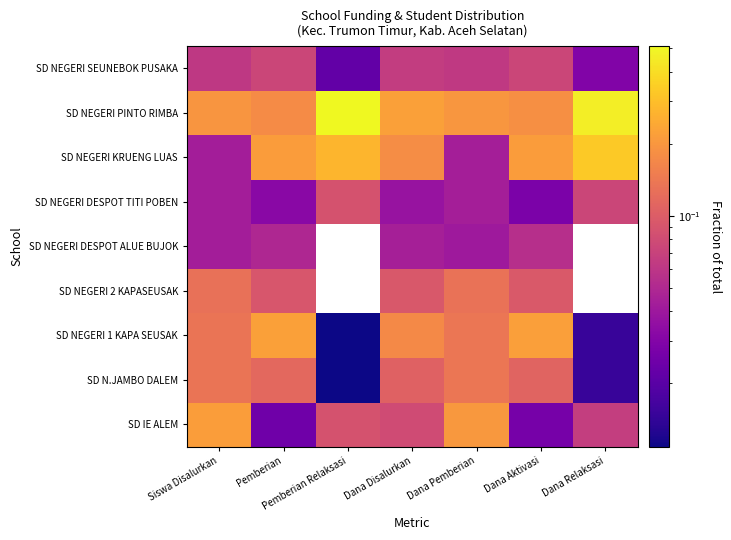

What is the sum of the SD NEGERI KRUENG LUAS values at Pemberian and Dana Disalurkan?

0.4